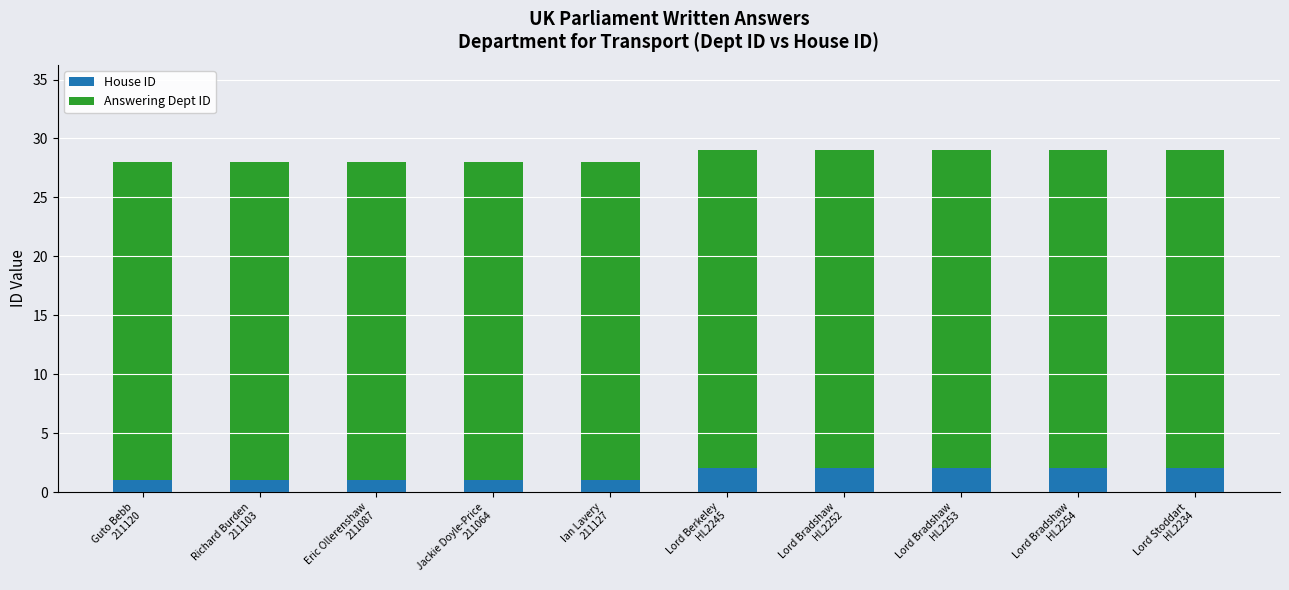

What is the sum of all House ID values?

15